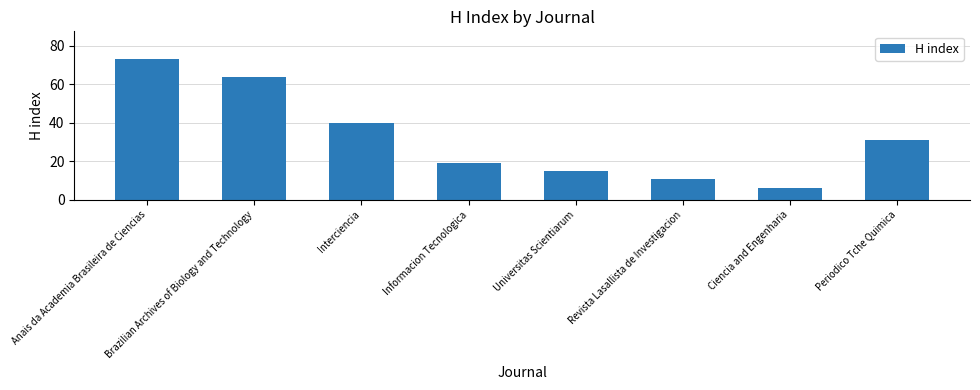

Rank the categories by value from lowest to highest.

Ciencia and Engenharia, Revista Lasallista de Investigacion, Universitas Scientiarum, Informacion Tecnologica, Periodico Tche Quimica, Interciencia, Brazilian Archives of Biology and Technology, Anais da Academia Brasileira de Ciencias